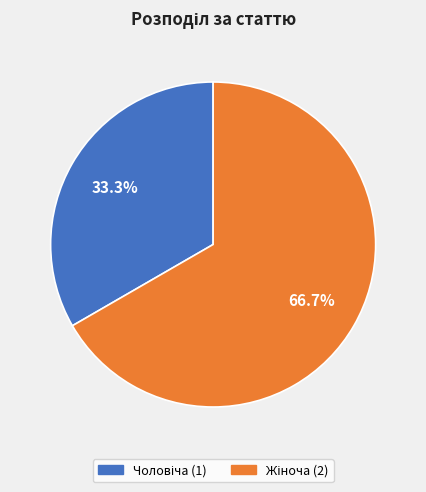

Is there any slice that represents more than half of the pie?

Yes